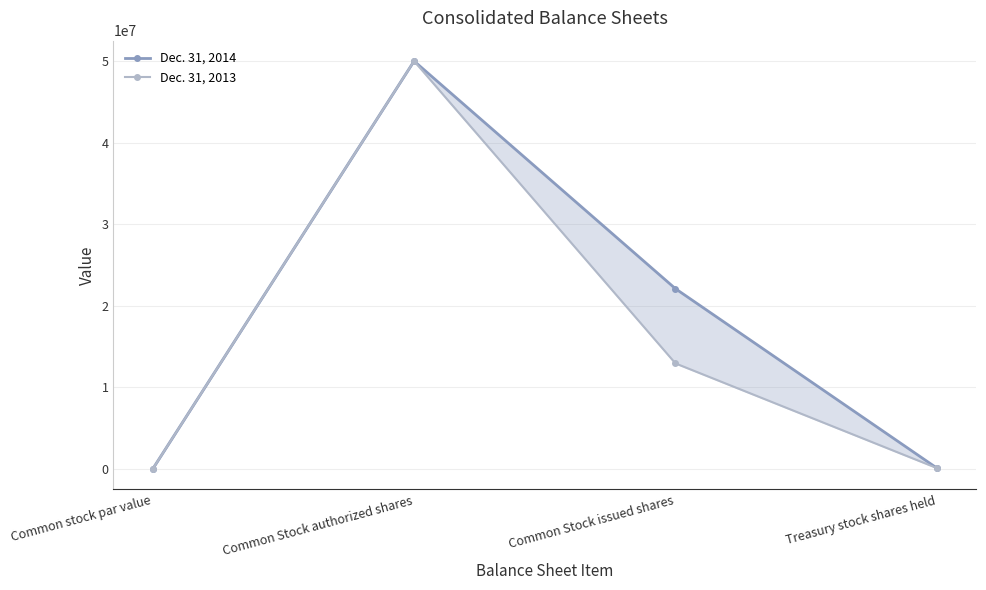

Which series has the largest range (max minus min)?

Dec. 31, 2014